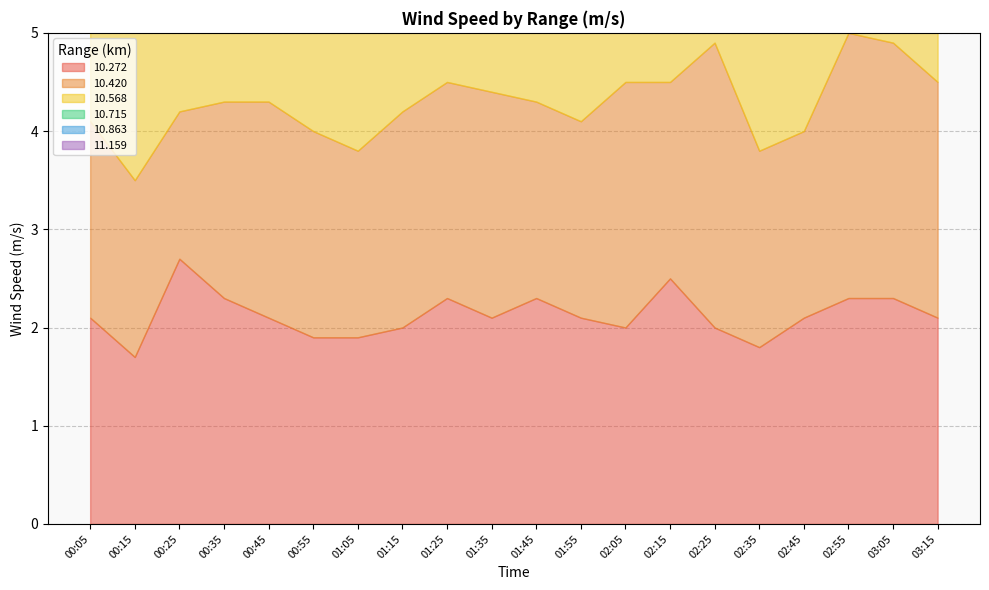

At which label does  10.715 first exceed 2?

00:15